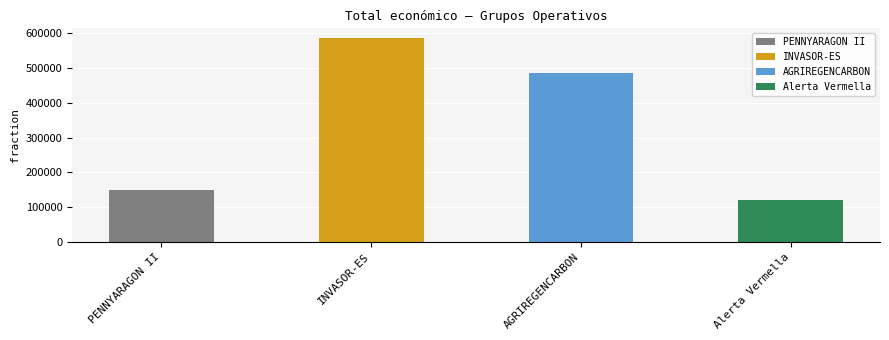

What is the change in value from PENNYARAGON II to INVASOR-ES?

+435346